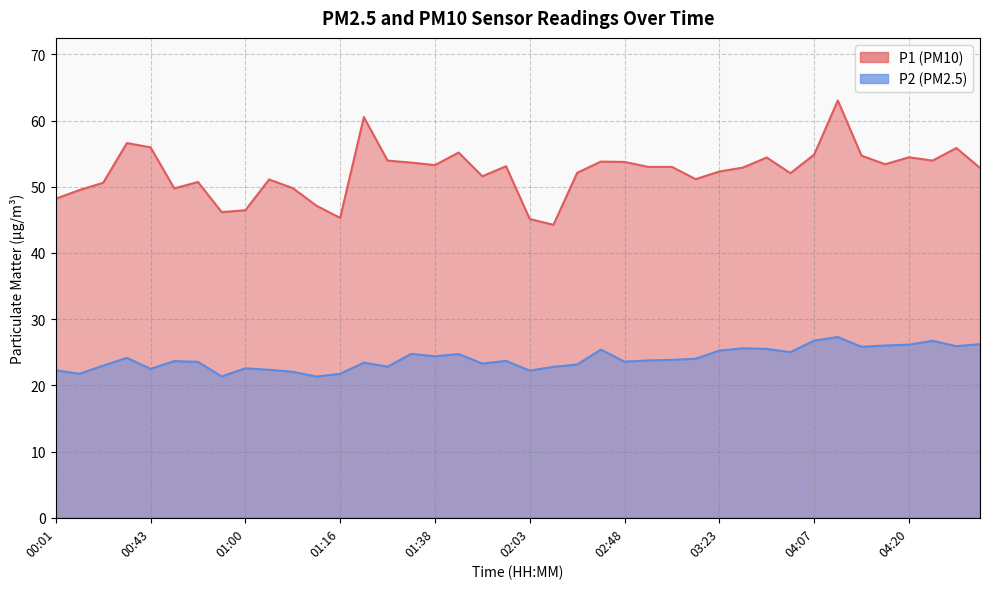

Rank the series by their average value, from lowest to highest.

P2, P1